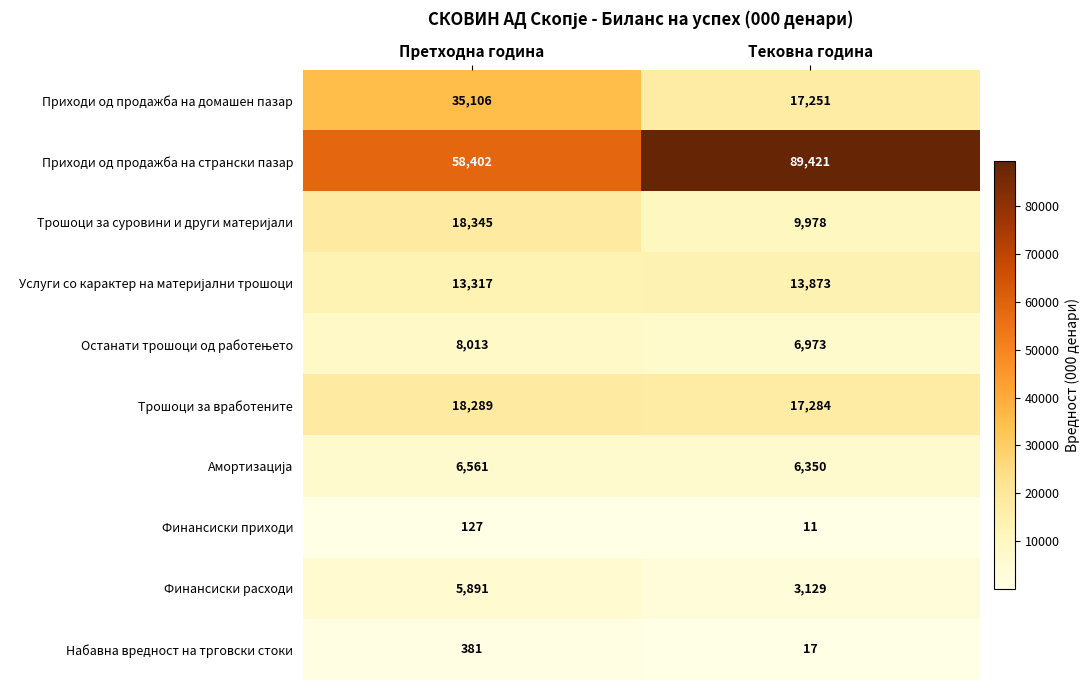

List the labels in order of Приходи од продажба на странски пазар value, largest first.

Тековна година, Претходна година